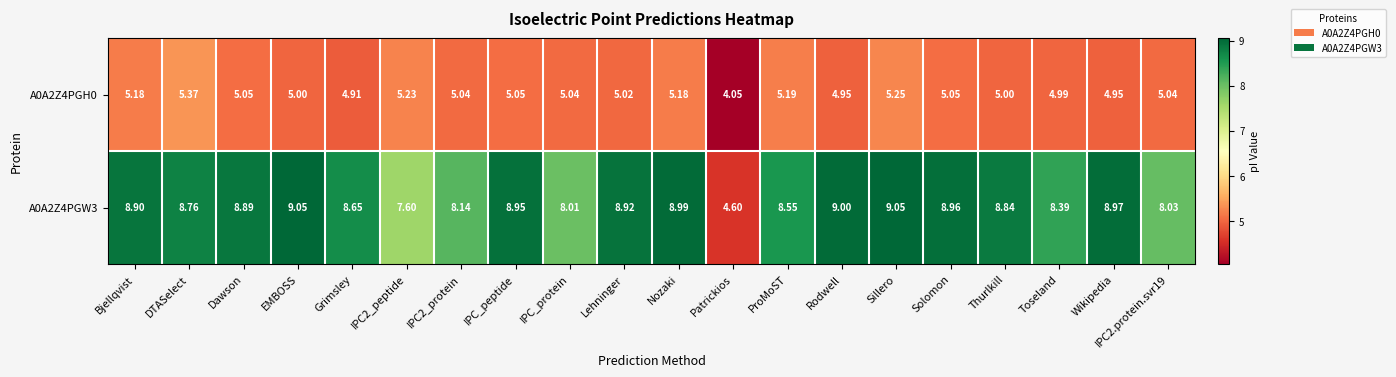

What is the spread (max minus min) of values at Toseland?

3.4